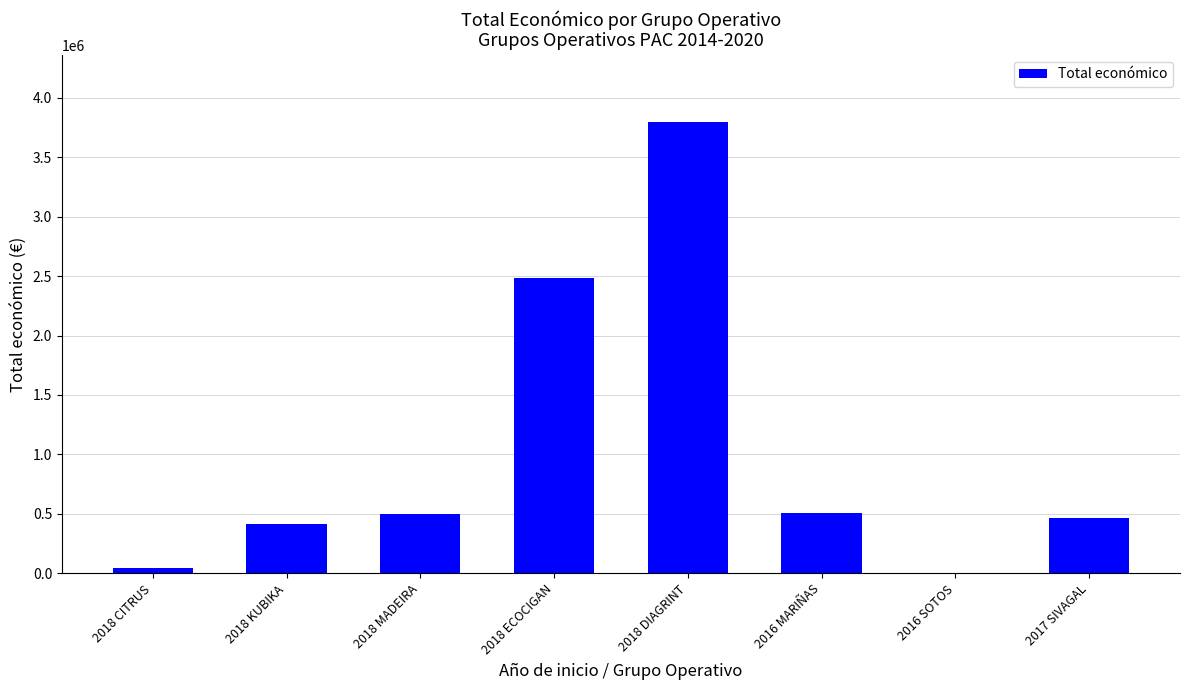

What is the sum of all values?

8213443